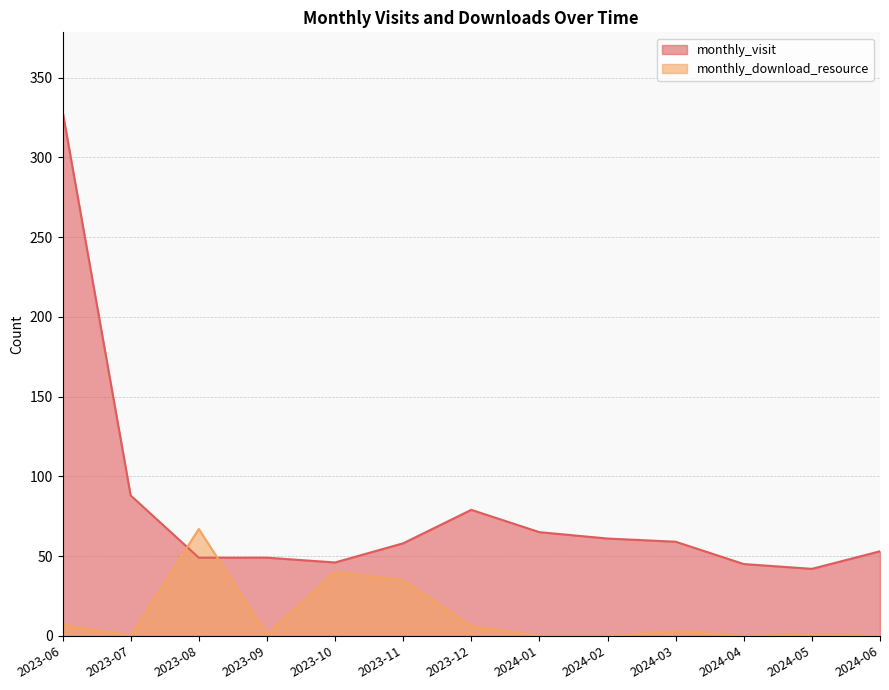

How many categories are shown in the chart?

13